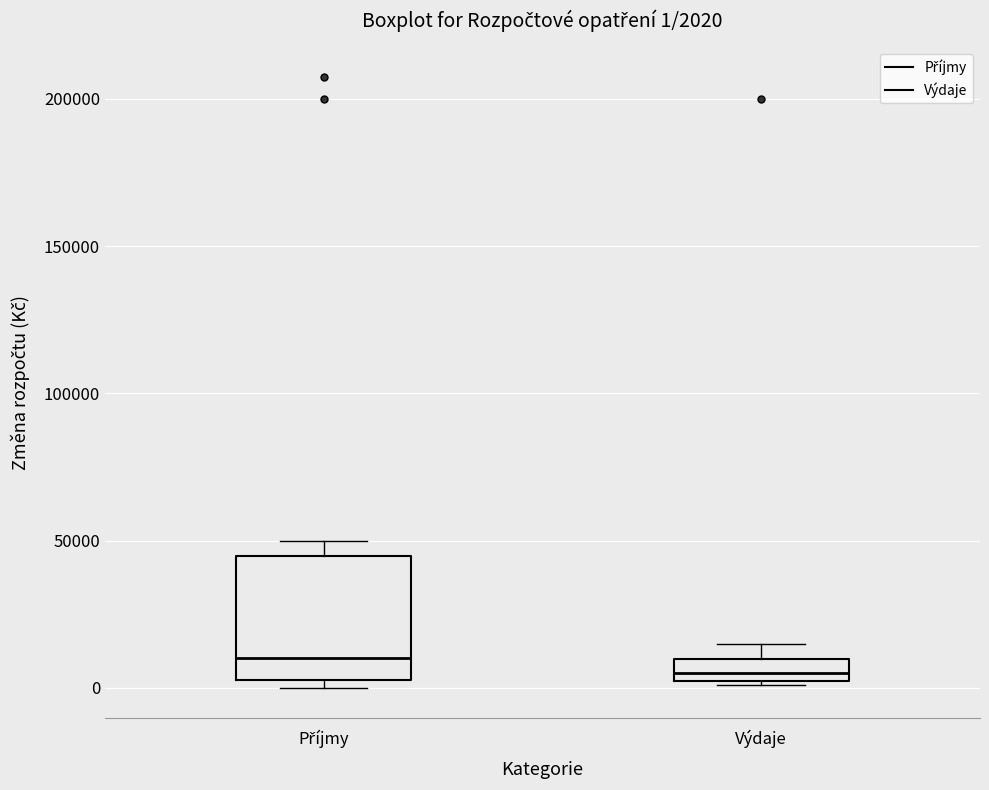

Which box's median line is the highest?

Příjmy